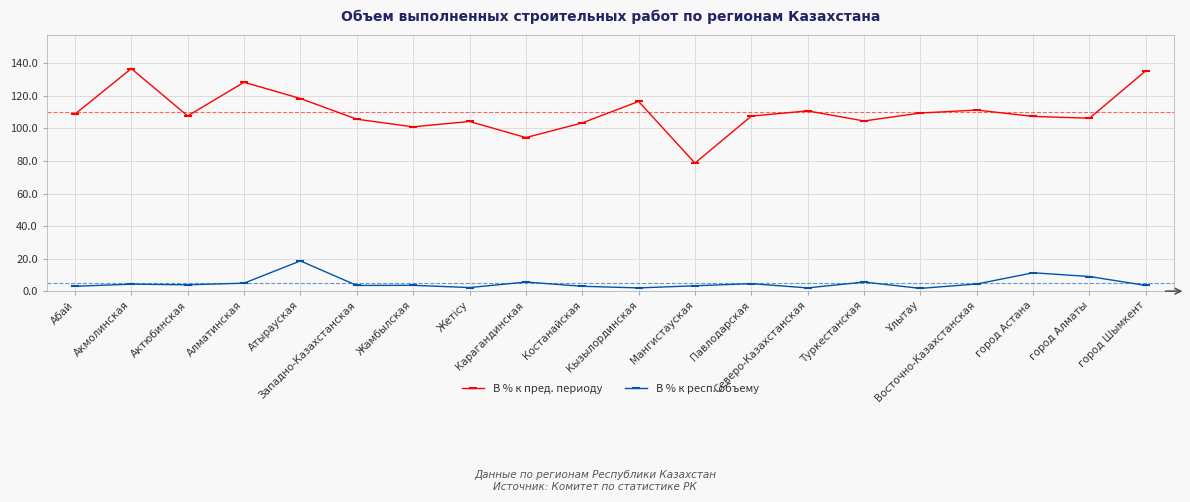

Rank the series by their maximum value, from lowest to highest.

В % к респ. объему, В % к пред. периоду